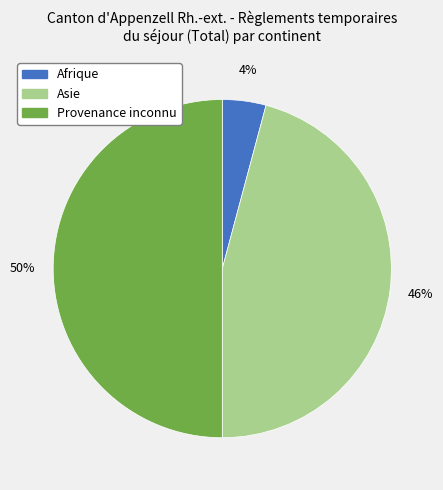

To the nearest percent, what is the difference between the largest and smallest slice percentages?

46%